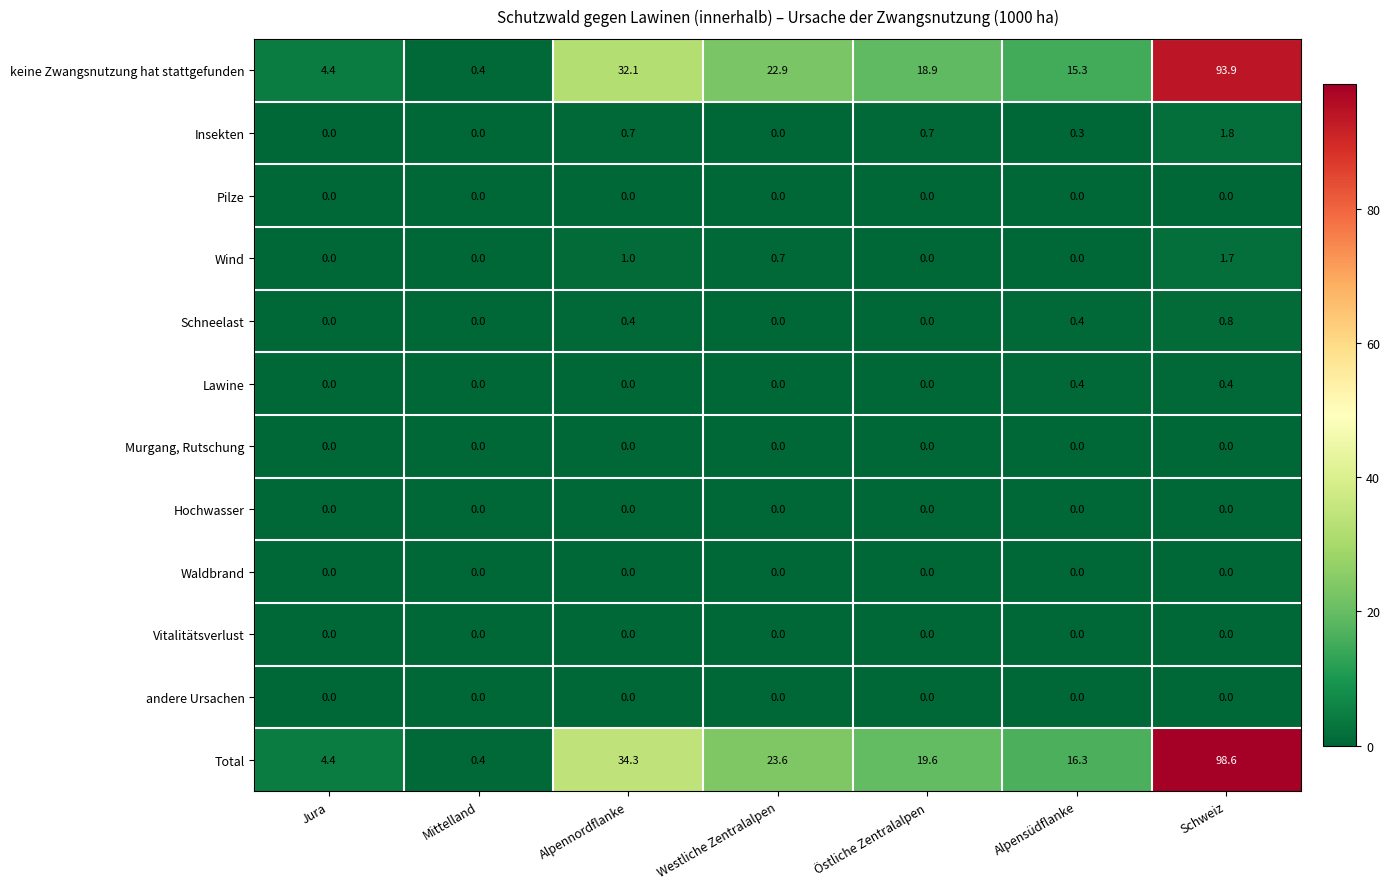

What is the spread (max minus min) of values at Mittelland?

0.4